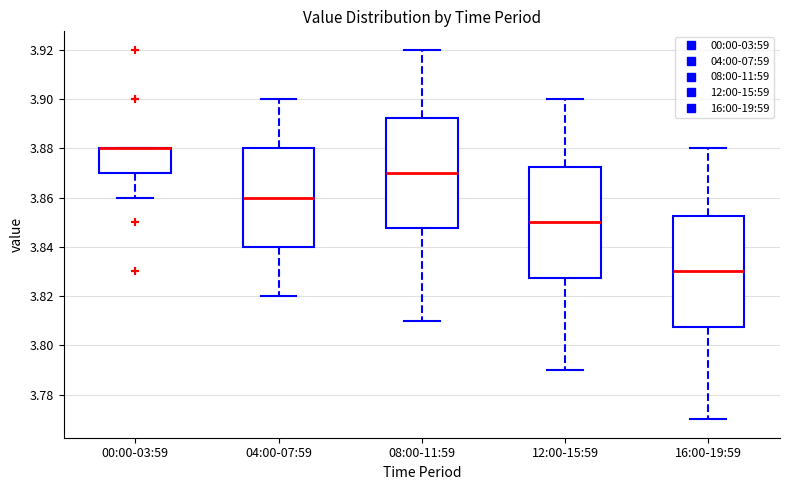

Where is the upper edge of the box for 00:00-03:59 on the y-axis? The values are not printed on the chart, so give them approximately, as read against the axis.

3.880